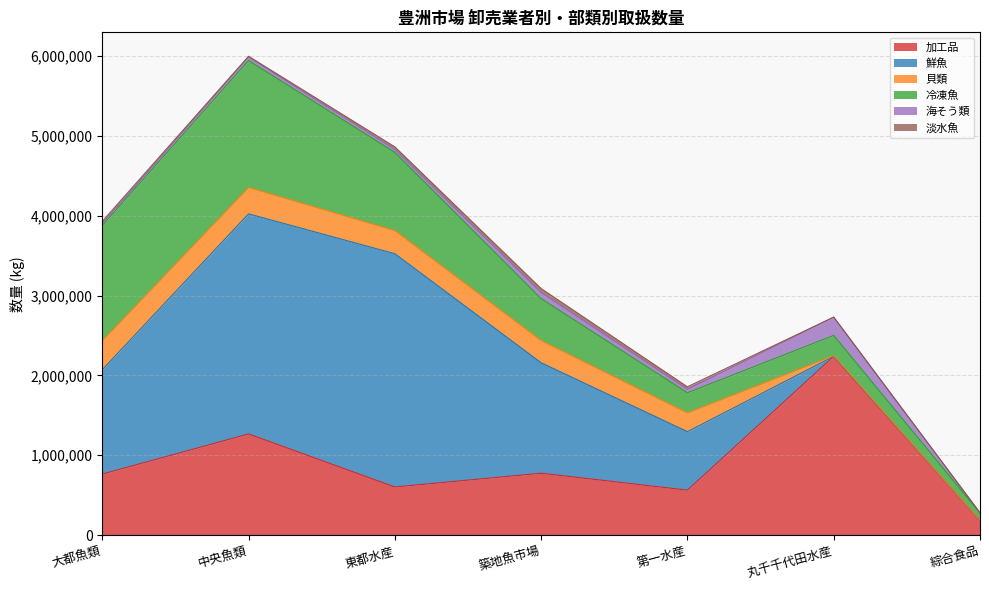

Between 中央魚類 and 丸千千代田水産, which series saw the biggest shift?

鮮魚